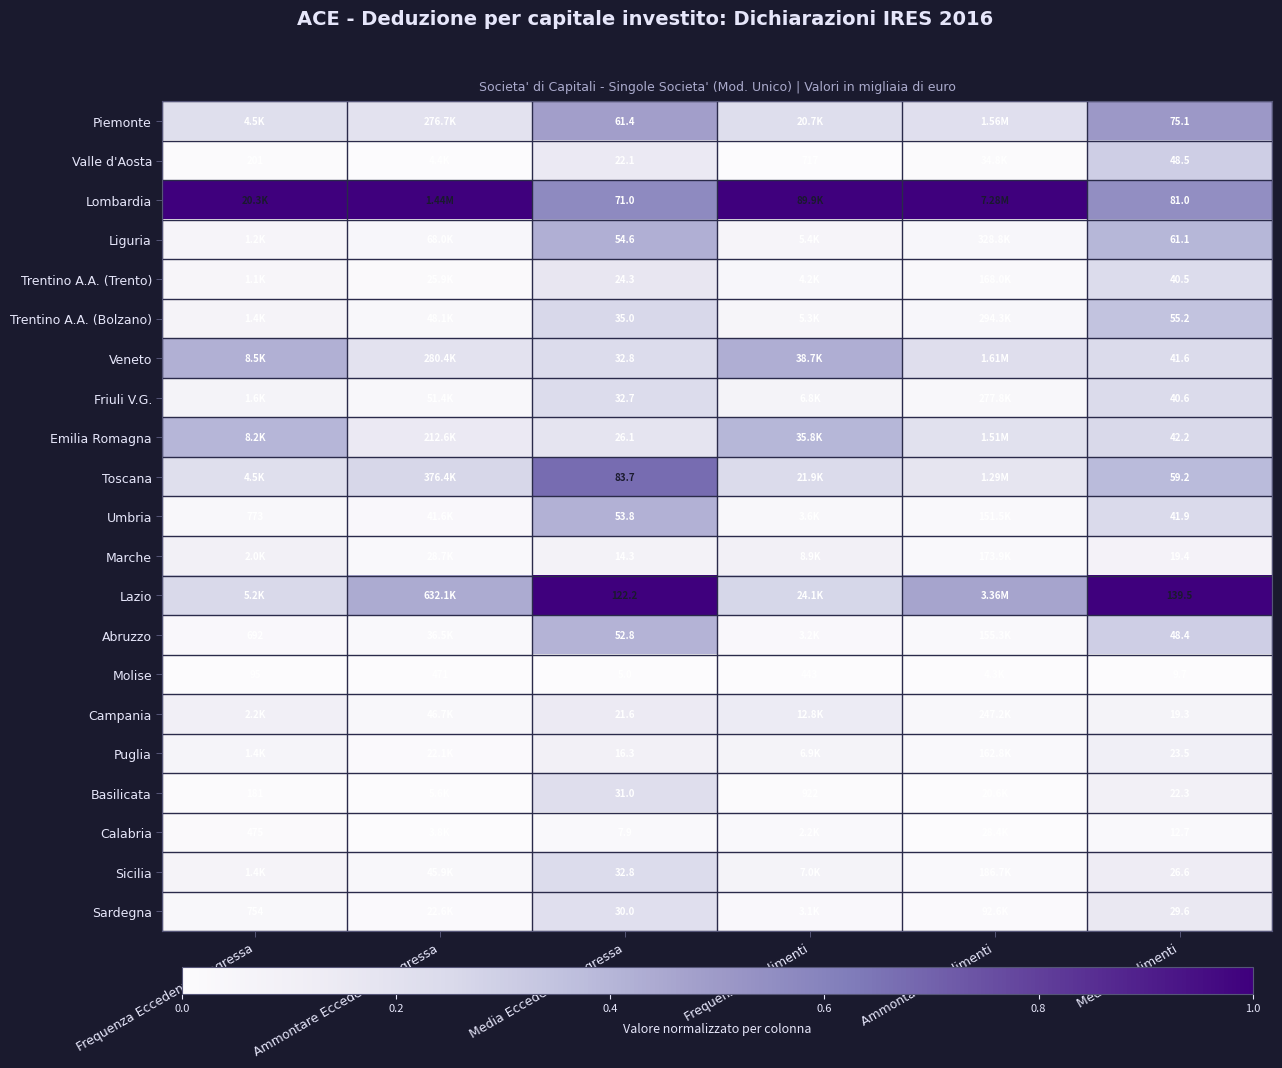

Rank the series at Media Rendimenti from highest to lowest value.

Lazio, Lombardia, Piemonte, Liguria, Toscana, Trentino A.A. (Bolzano), Valle d'Aosta, Abruzzo, Emilia Romagna, Umbria, Veneto, Friuli V.G., Trentino A.A. (Trento), Sardegna, Sicilia, Puglia, Basilicata, Marche, Campania, Calabria, Molise